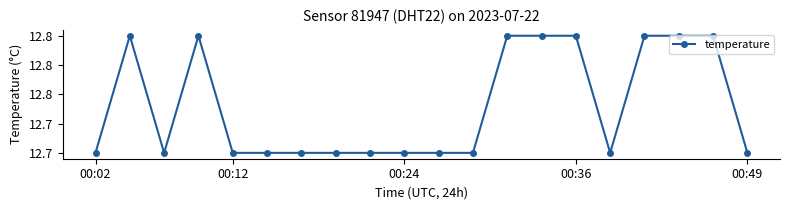

Does the chart have visible grid lines?

No